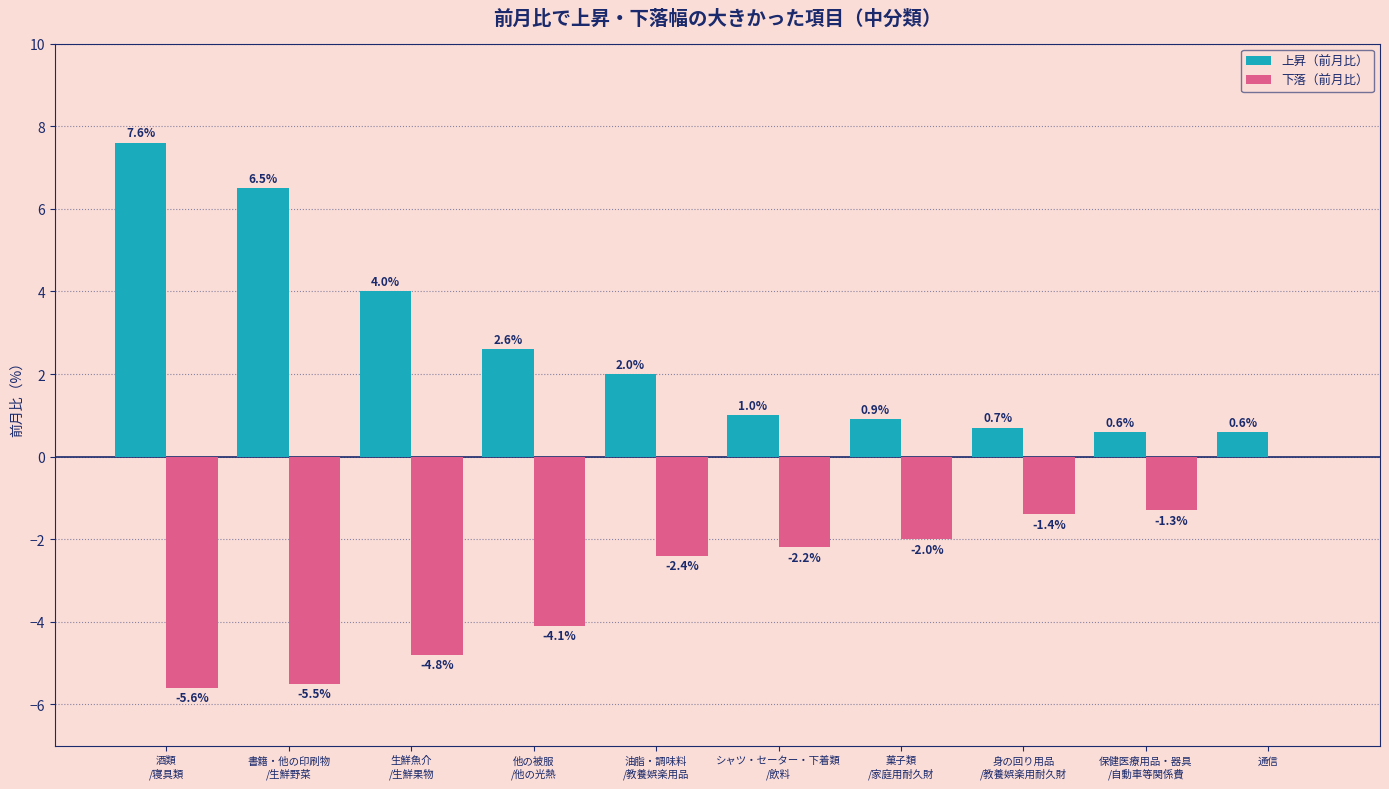

What is the sum of all 上昇（前月比） values?

26.5